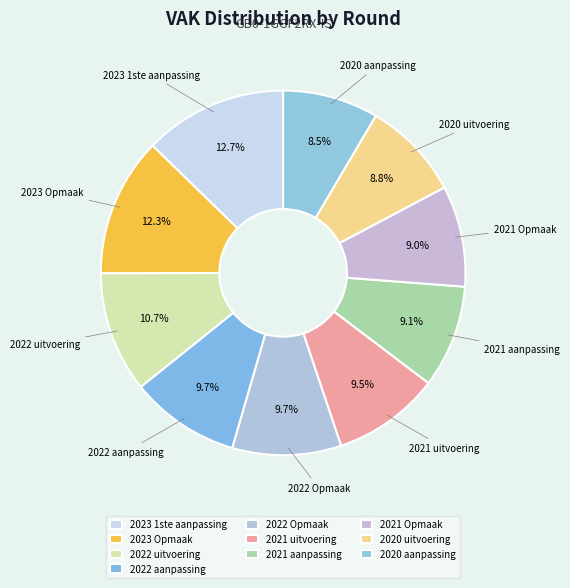

What is the total percentage of 2023 1ste aanpassing and 2020 aanpassing?

21.2%